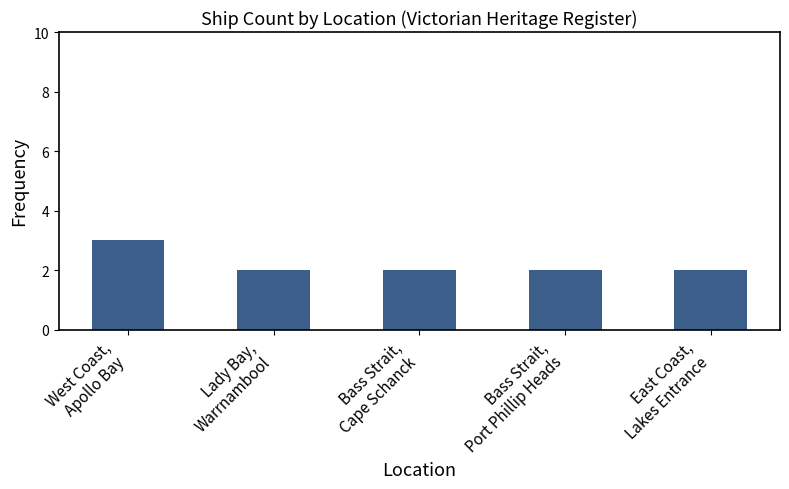

The chart shows a value of 2 at Bass Strait,
Port Phillip Heads. True or false?

True